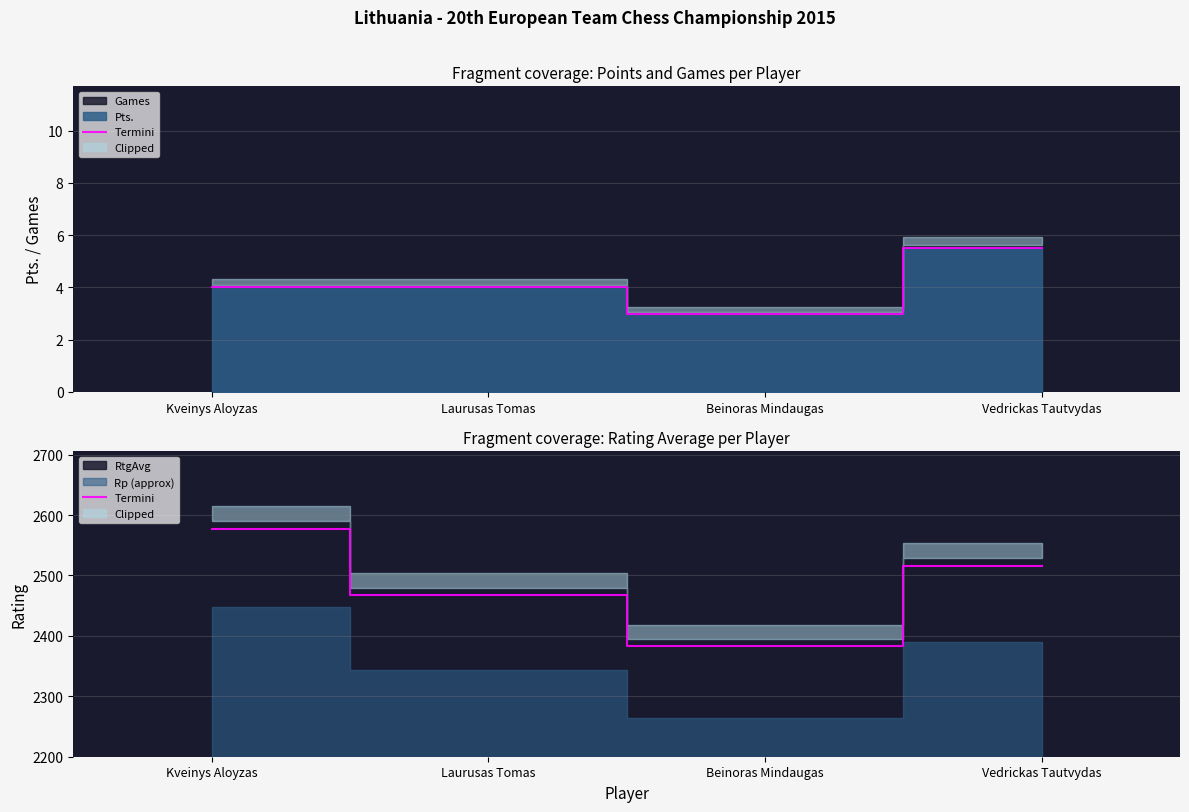

What position from the right is Laurusas Tomas?

3